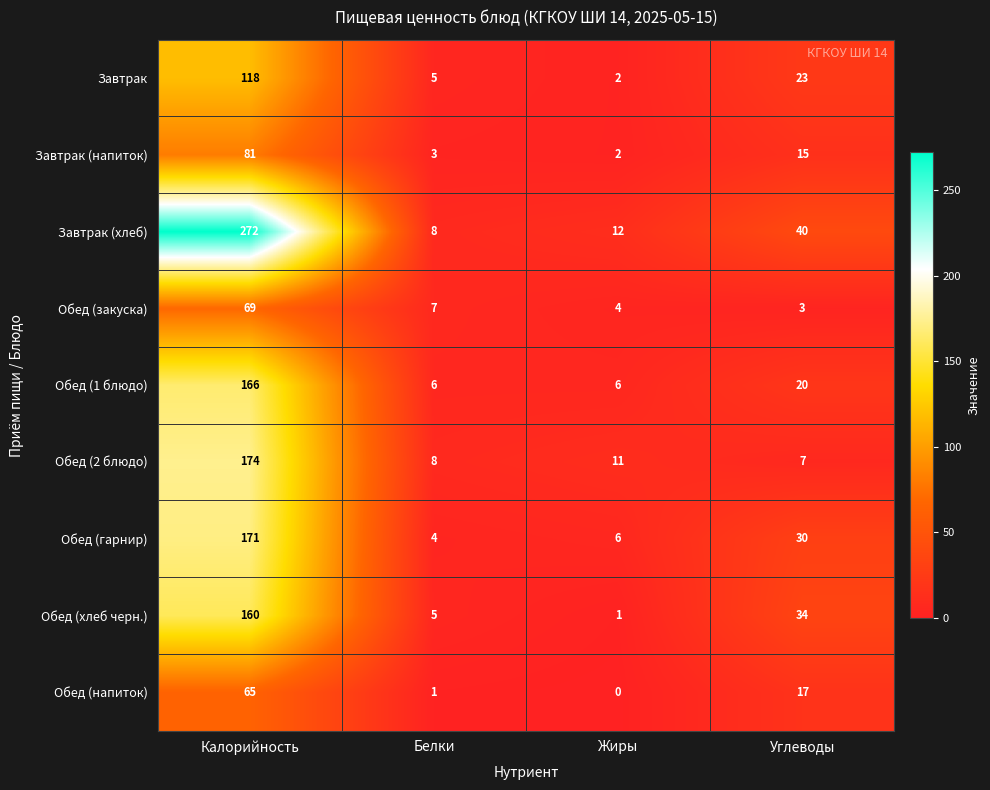

Between Калорийность and Жиры, which series saw the biggest shift?

Завтрак (хлеб)